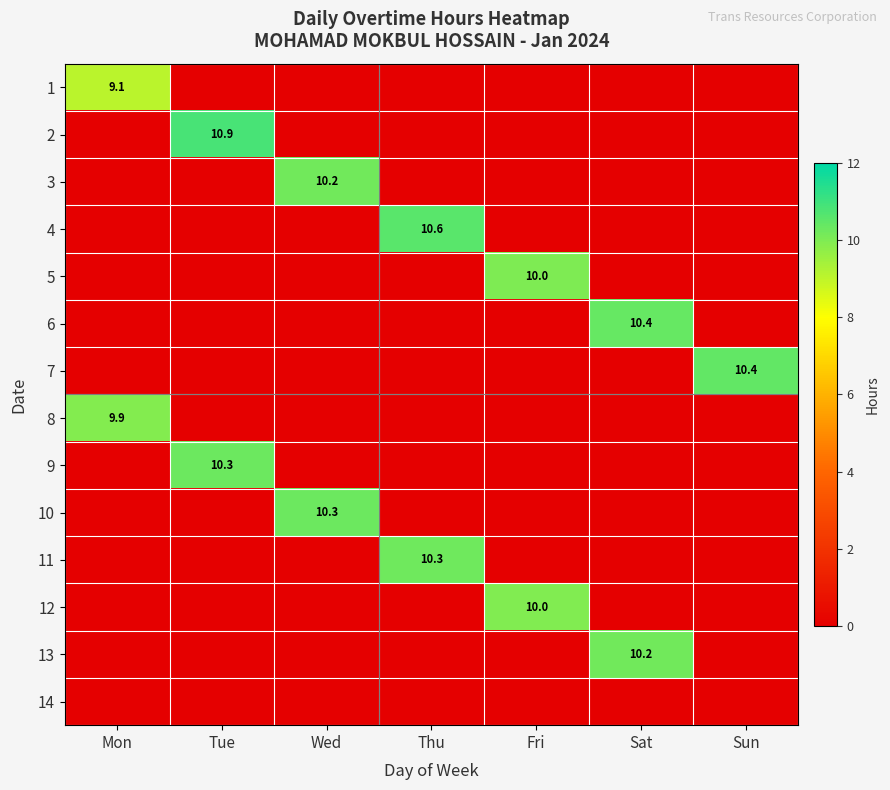

True or false: 3 has a value of 10.2 at Wed.

True